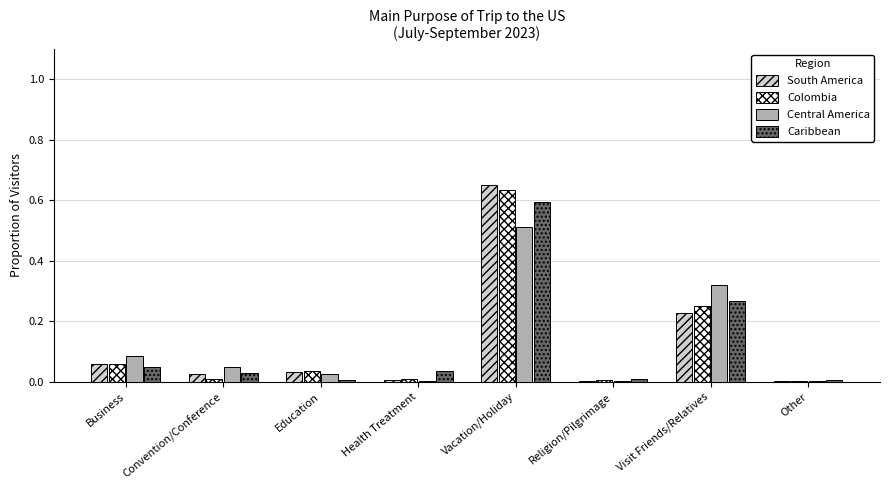

How many groups of bars are there?

8